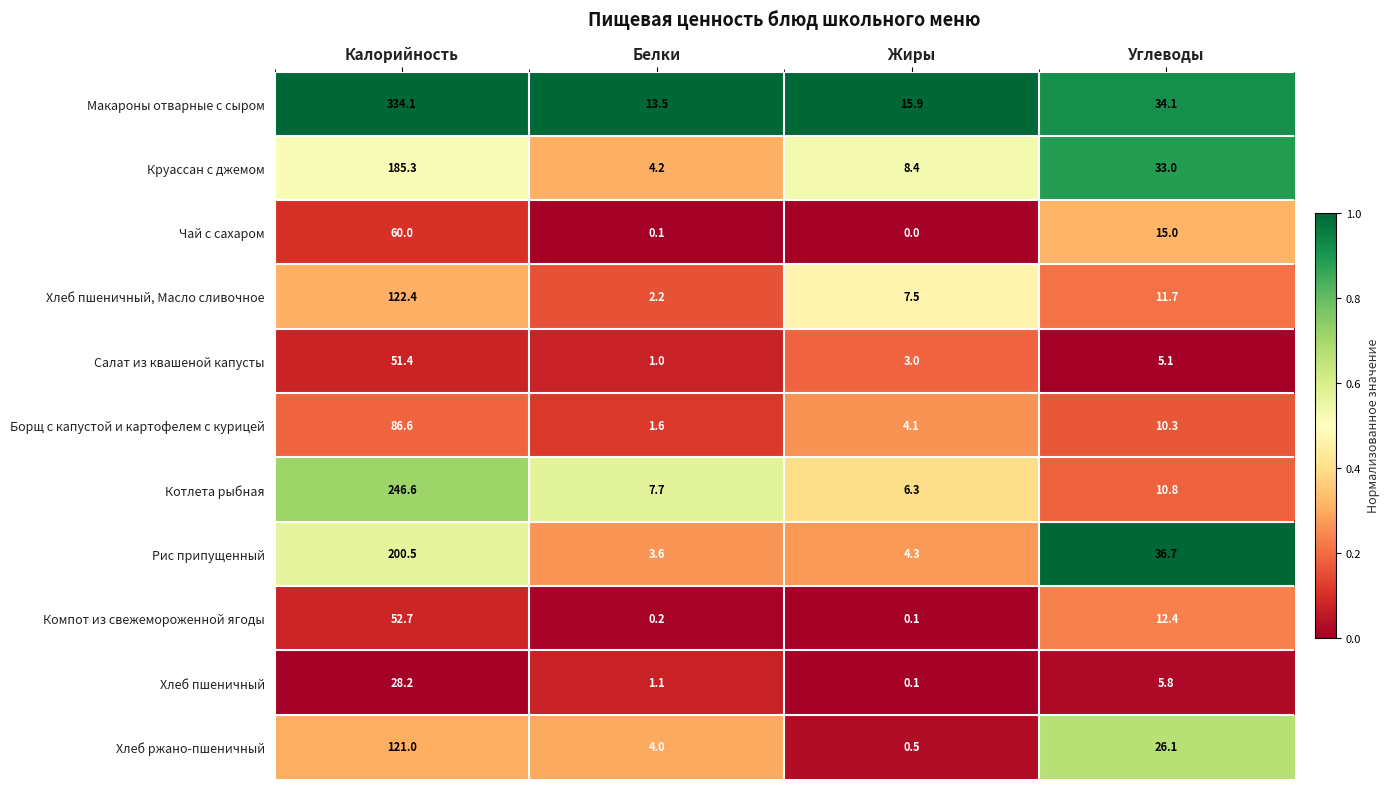

What is the spread (max minus min) of values at Жиры?

15.9